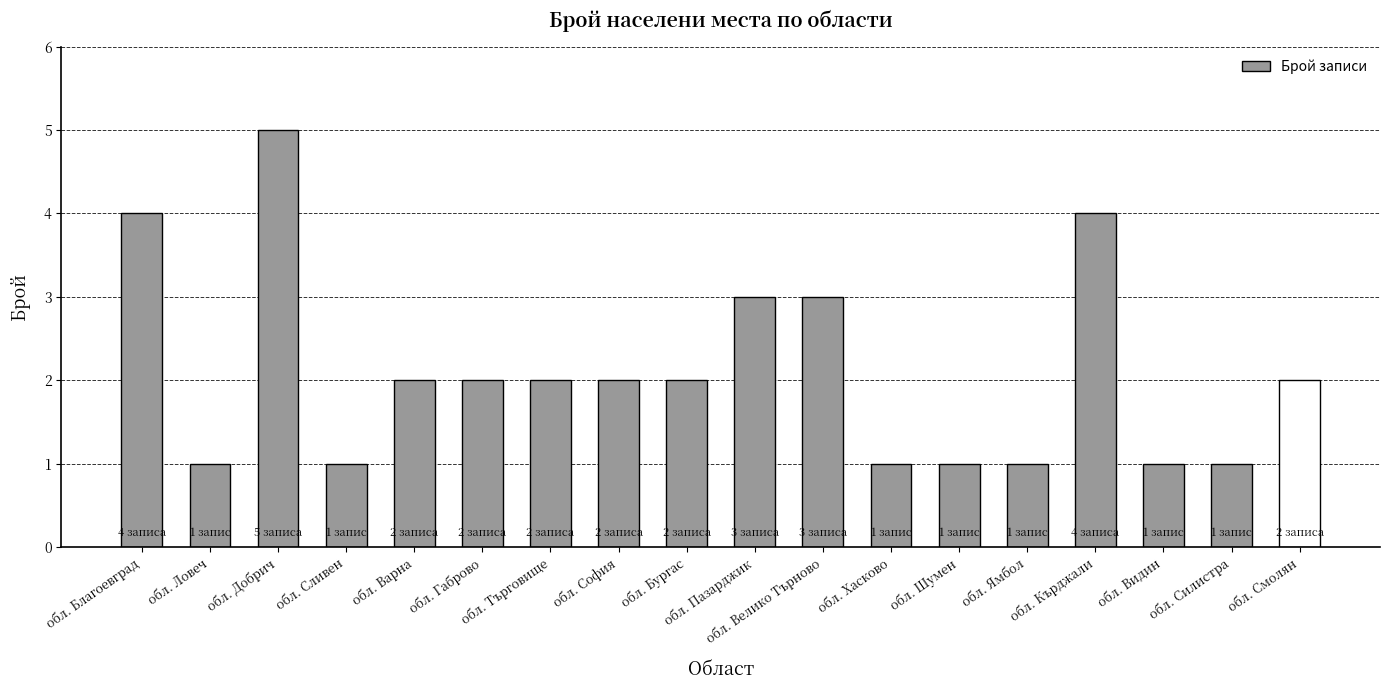

How many distinct data groups are displayed?

1